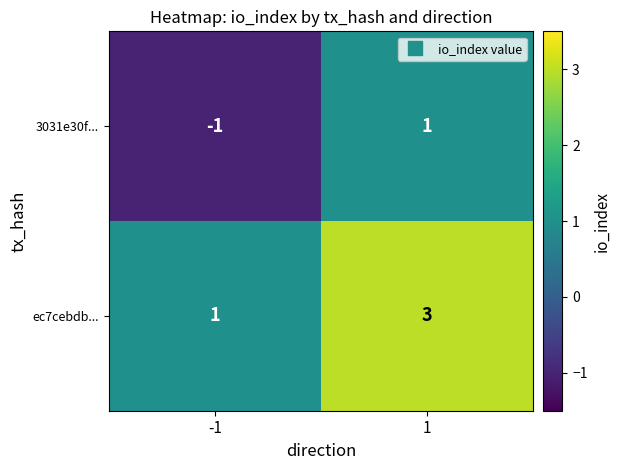

Read the ec7cebdb... value at 1.

3